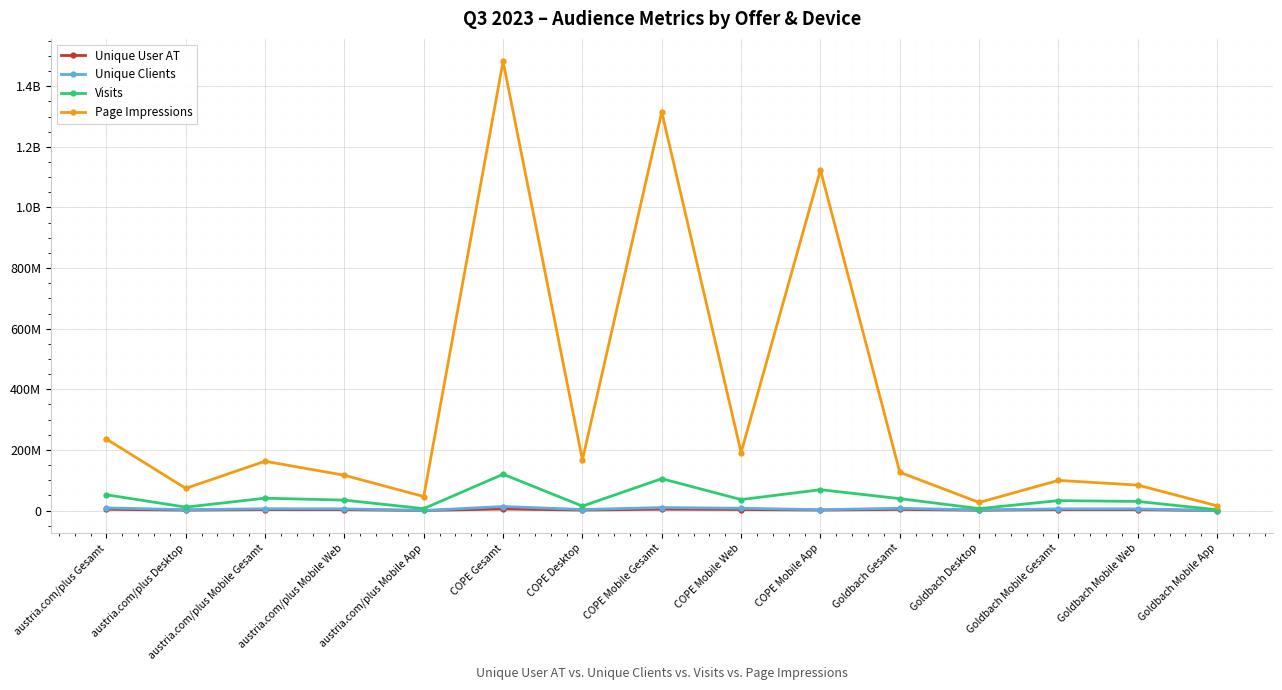

What position from the left is austria.com/plus Mobile Web?

4